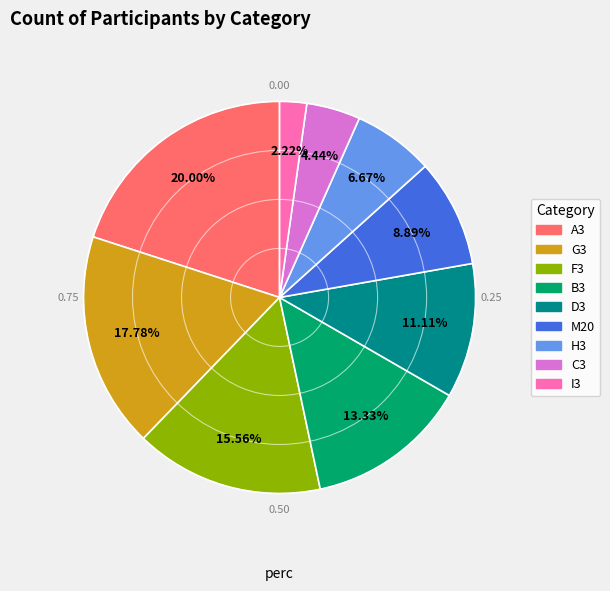

Which category has the biggest portion of the pie?

A3